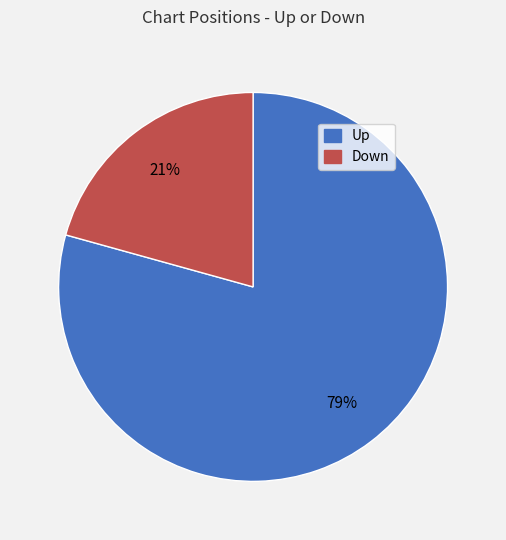

To the nearest percent, what is the average slice percentage?

50%